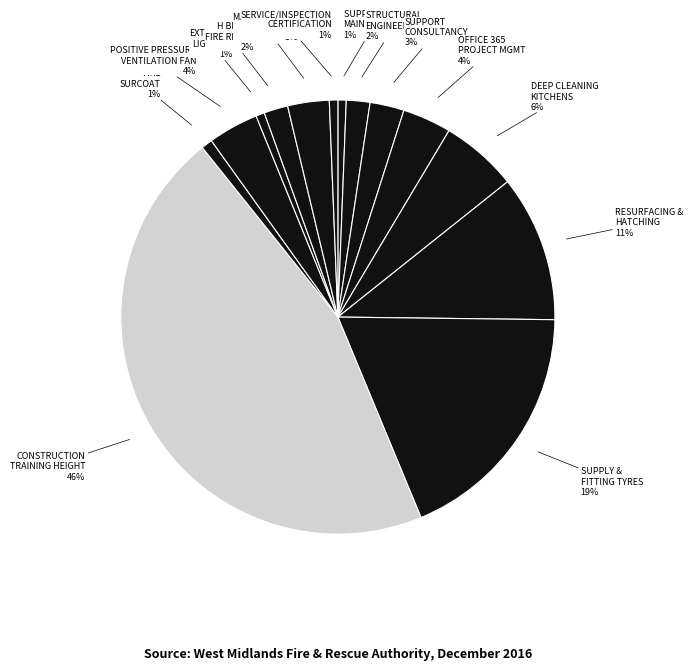

Count the number of slices in the pie.

14